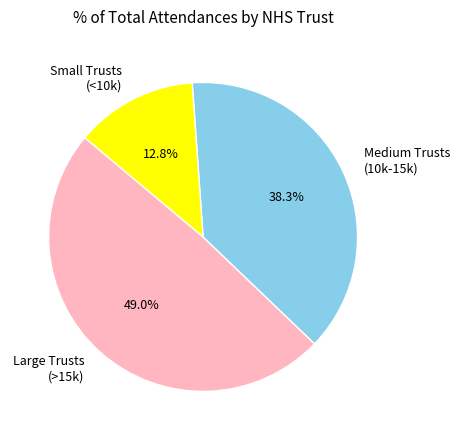

Rank the categories by value from lowest to highest.

Small Trusts (<10k), Medium Trusts (10k-15k), Large Trusts (>15k)